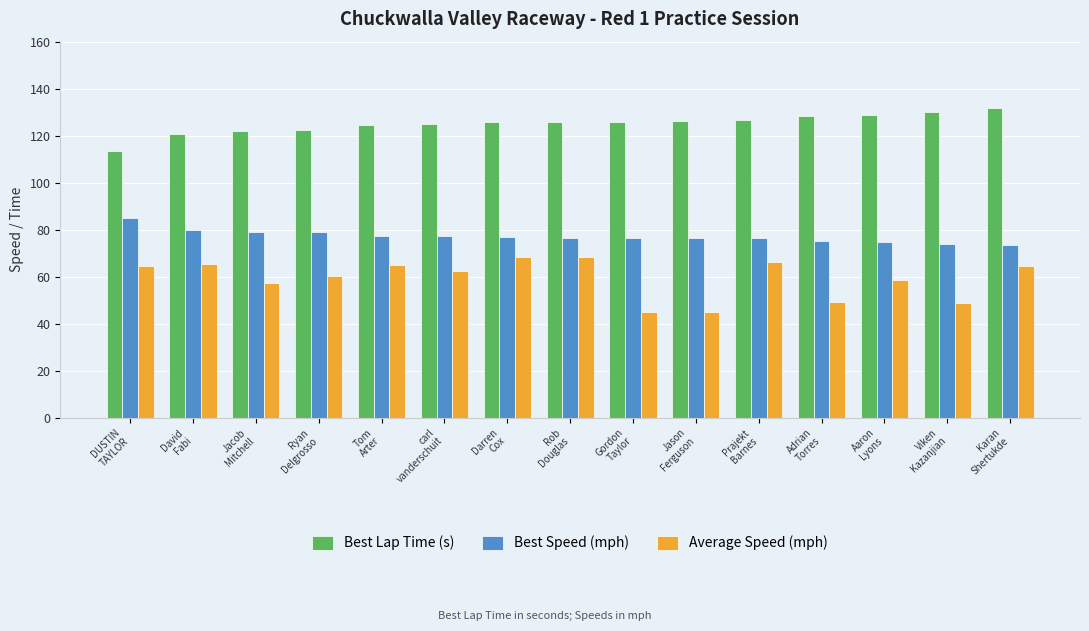

Which label corresponds to the largest value in the chart?

Karan
Shertukde